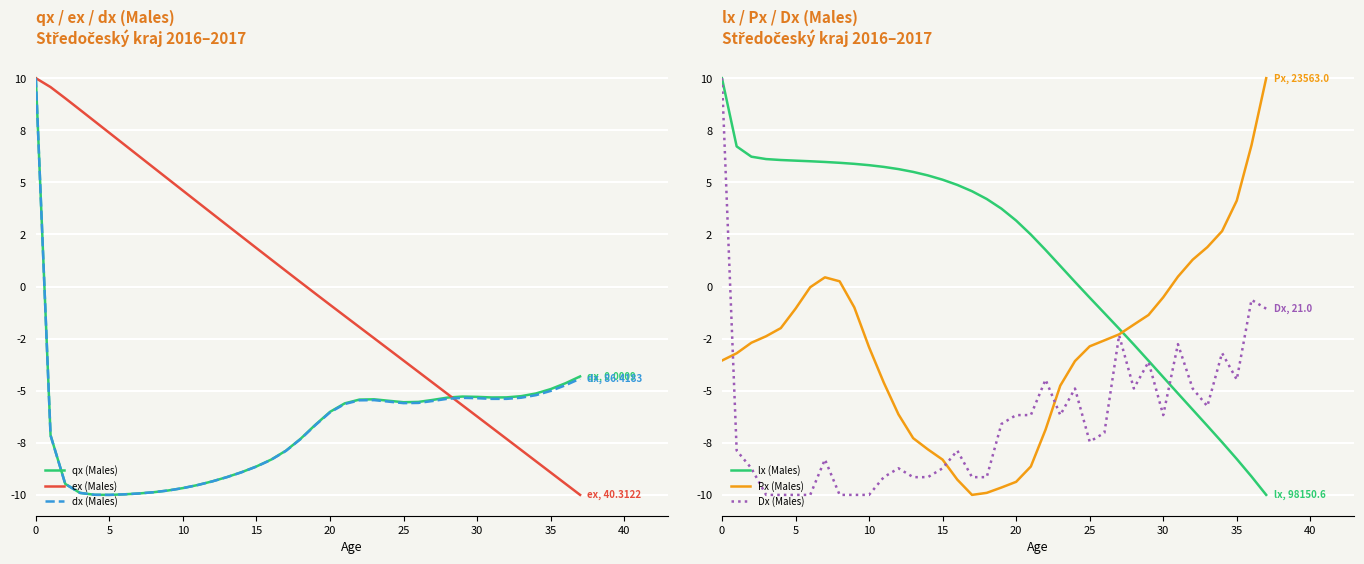

What are all the series names shown in the legend?

qx (Males), ex (Males), dx (Males), lx (Males), Px (Males), Dx (Males)